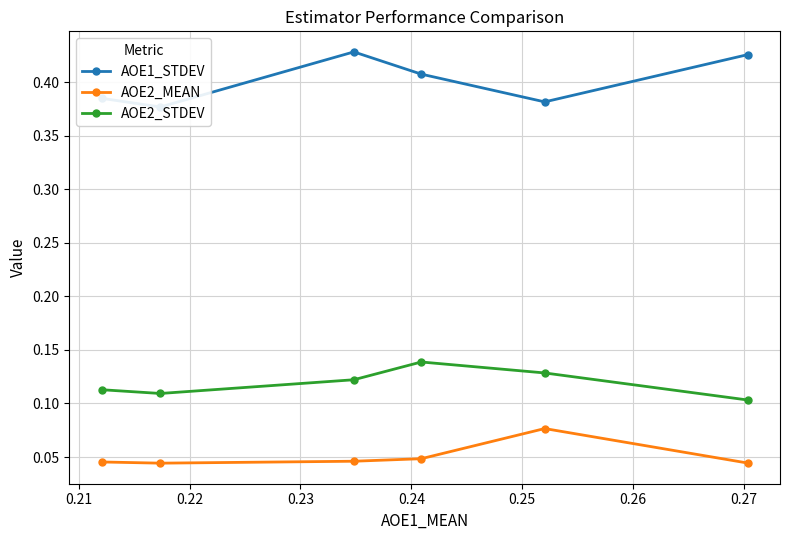

True or false: AOE2_STDEV has more than 1 points higher than both neighbors.

False